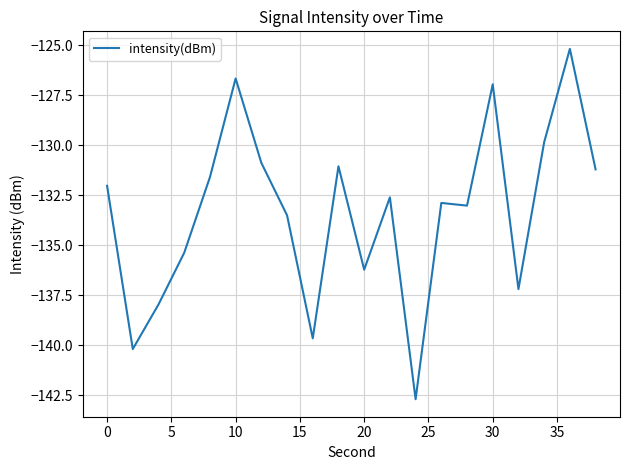

What is the maximum value shown in the chart?

-125.2